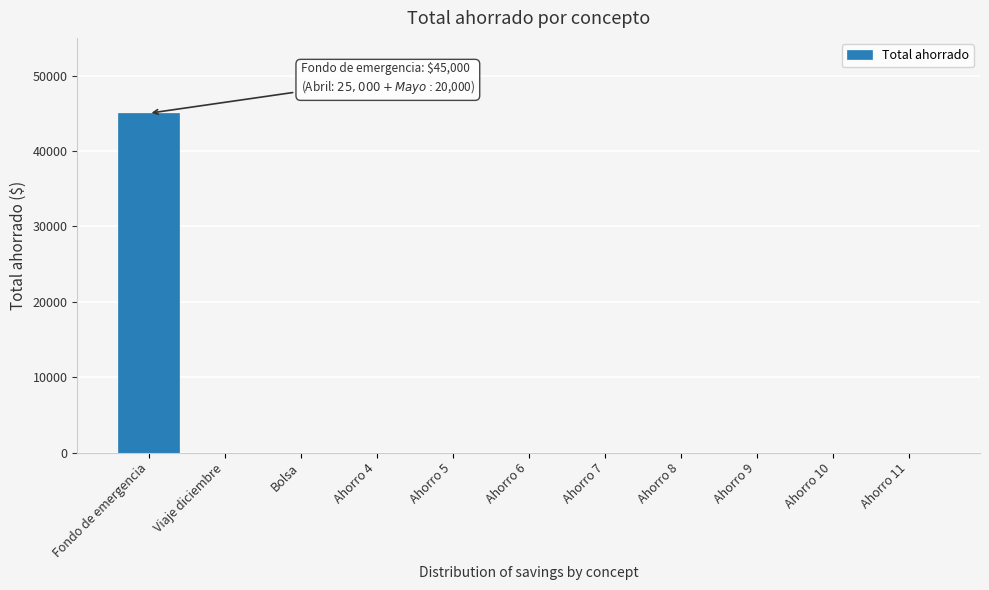

Reading left to right, extract all data points from this chart.

Fondo de emergencia=45000	Viaje diciembre=0	Bolsa=0	Ahorro 4=0	Ahorro 5=0	Ahorro 6=0	Ahorro 7=0	Ahorro 8=0	Ahorro 9=0	Ahorro 10=0	Ahorro 11=0